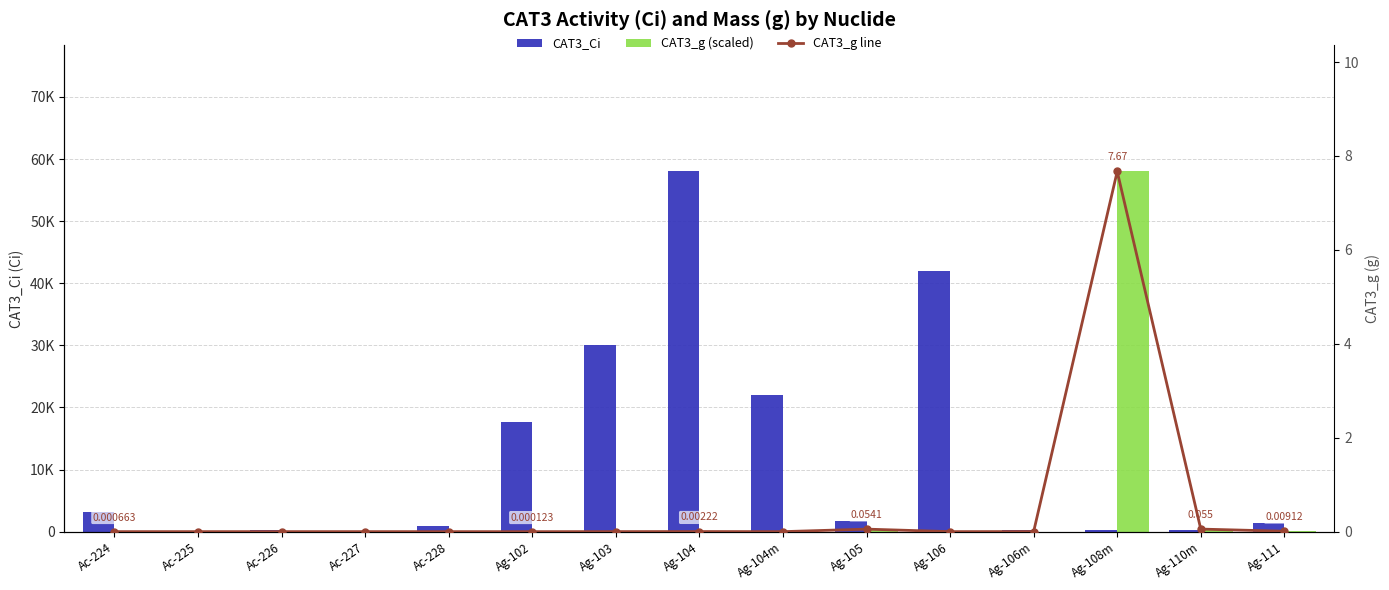

Is it true that CAT3_g (scaled) equals 6.8 at Ag-106m?

False